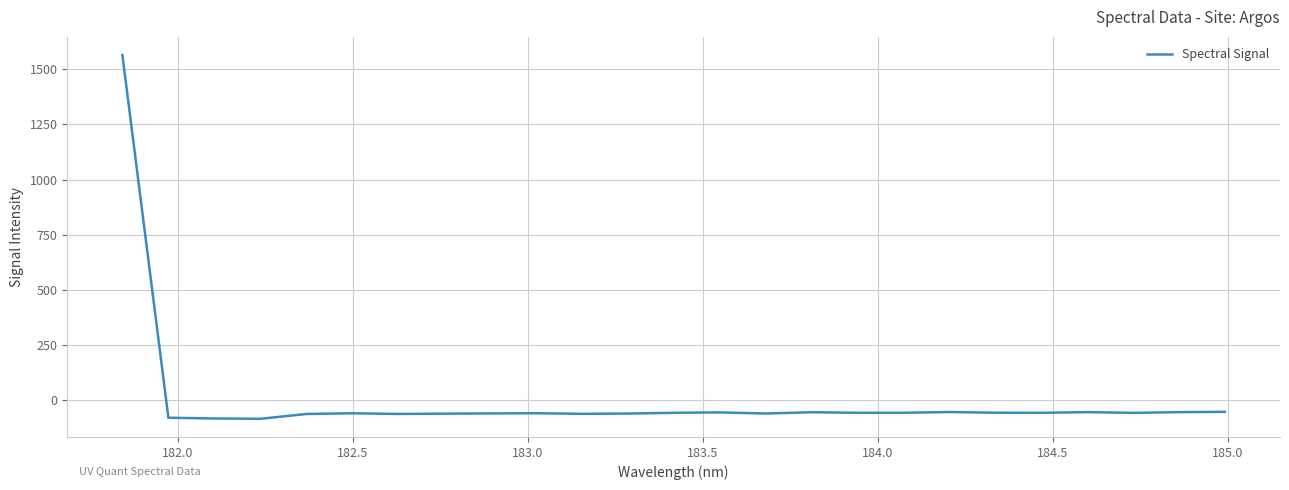

What is the greatest value displayed?

1564.8